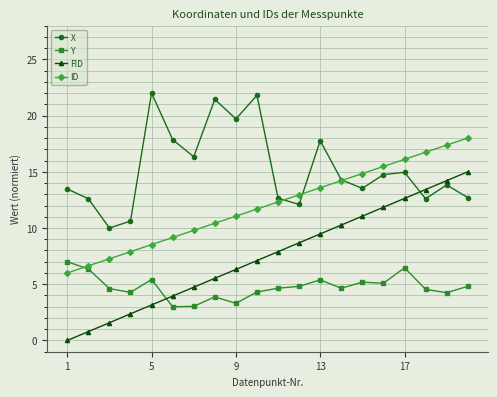

True or false: Y and X intersect in this chart.

False